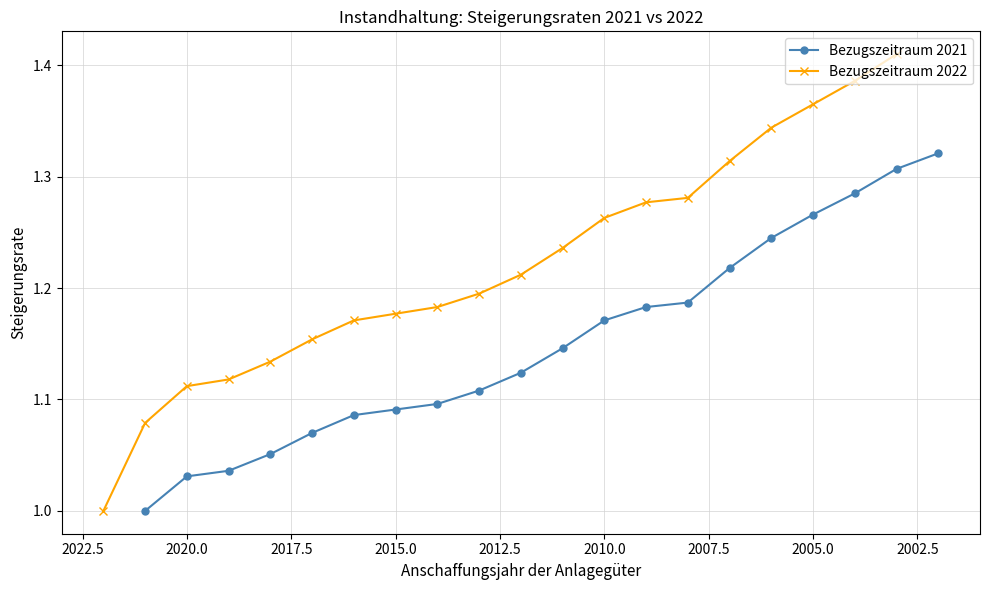

True or false: Bezugszeitraum 2021 has more than 0 interior local peaks.

False